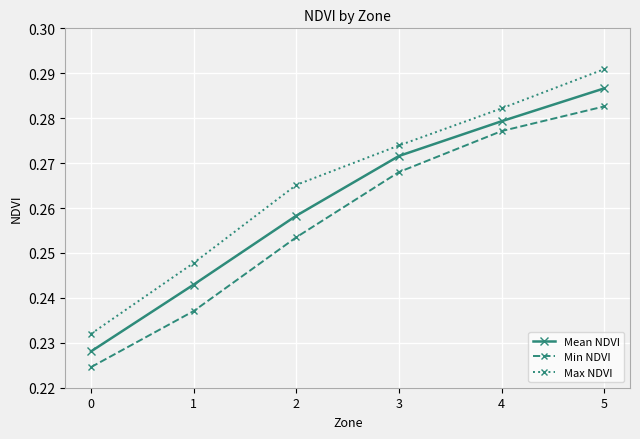

Rank the series by their average value, from highest to lowest.

Max NDVI, Mean NDVI, Min NDVI